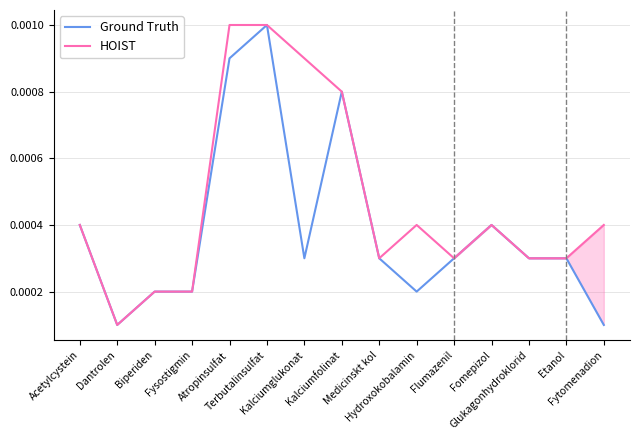

Between Dantrolen and Kalciumfolinat, which is larger?

Kalciumfolinat